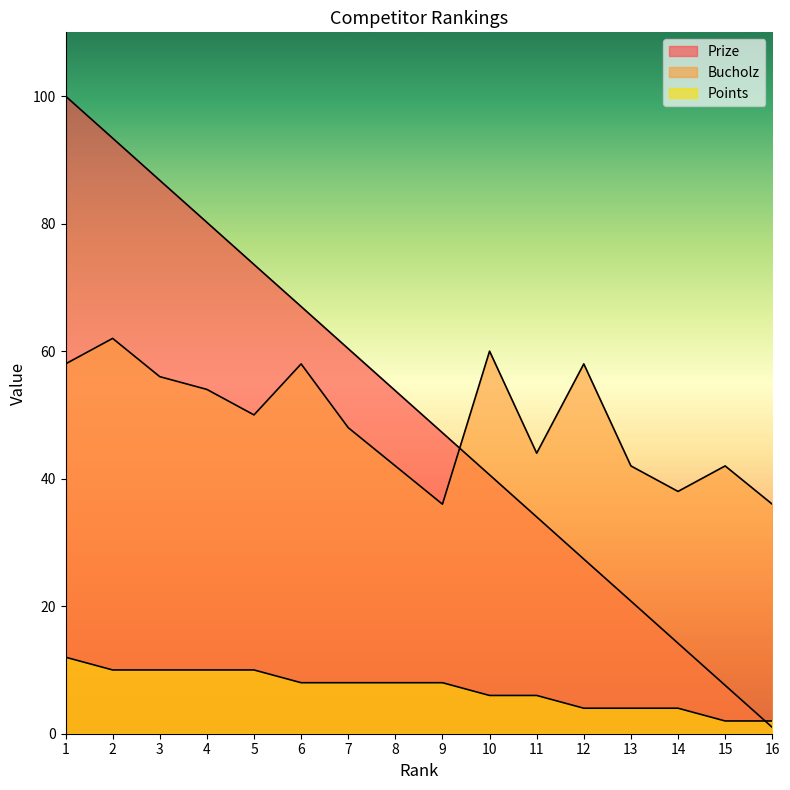

Is it true that Prize equals 100.0 at 1?

True